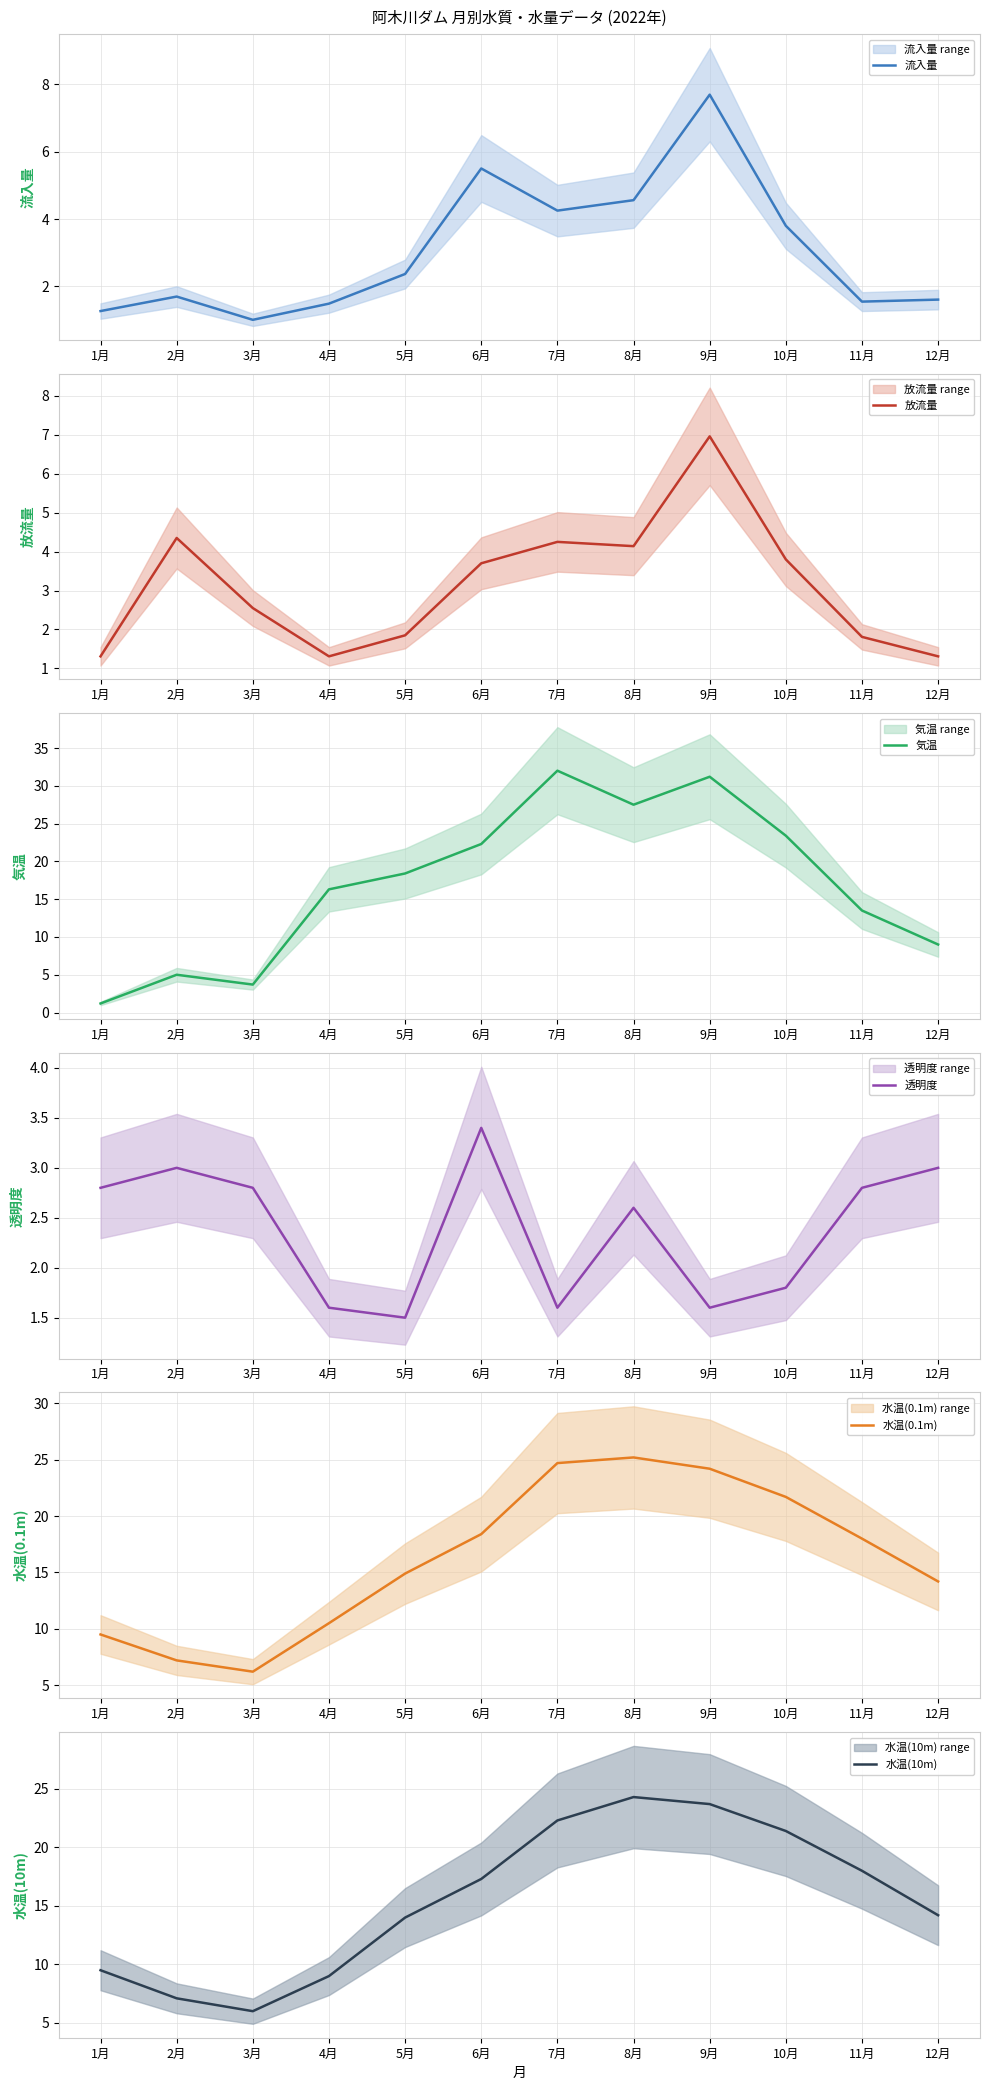

Which series has the largest total across all categories?

気温